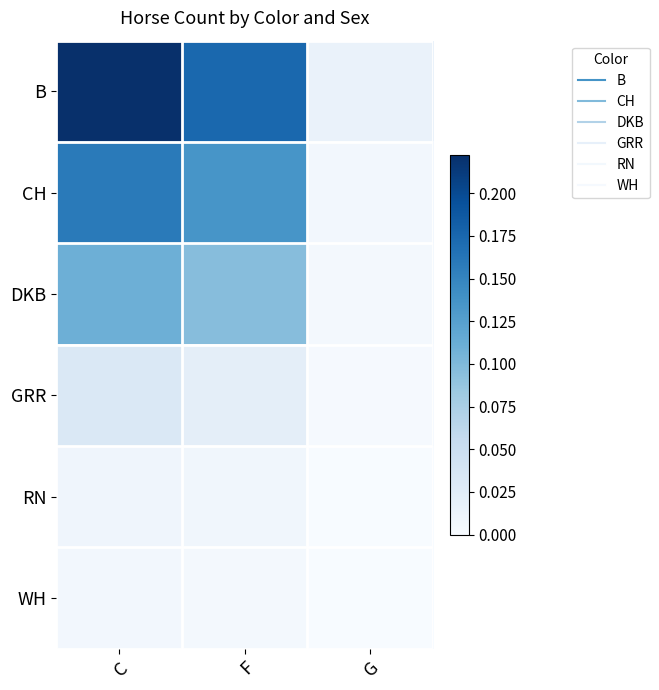

Which series has the largest range (max minus min)?

B